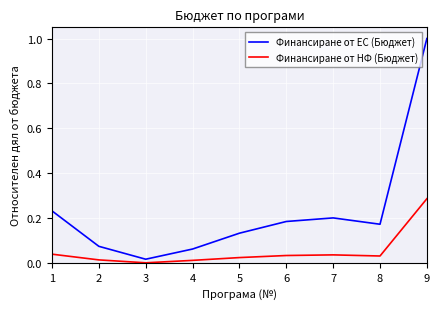

Which series has the widest spread of values?

Финансиране от ЕС (Бюджет)